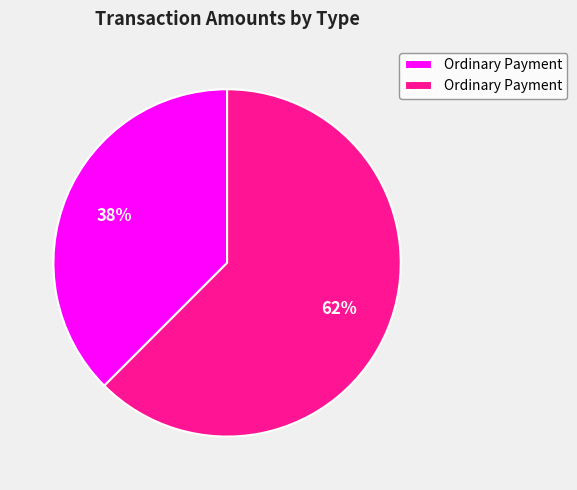

Does any single category account for the majority?

Yes